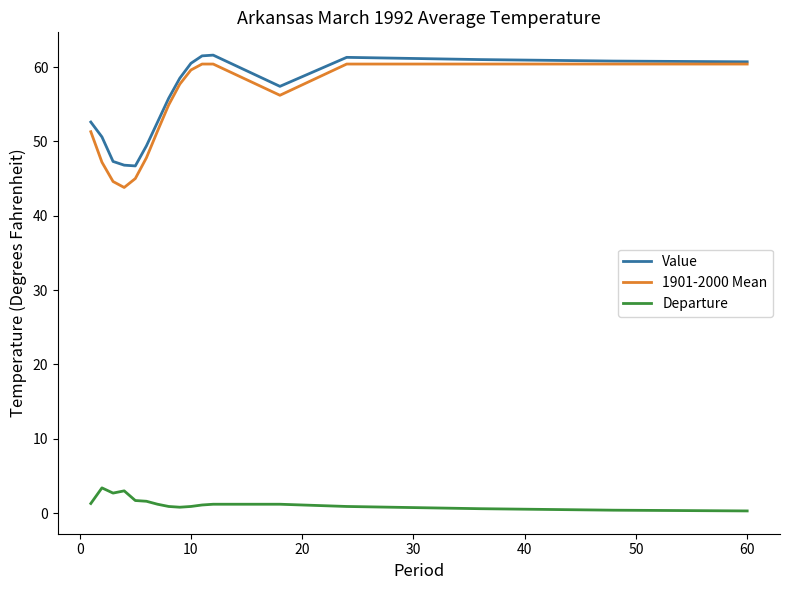

At how many categories does at least one series exceed 10?

17